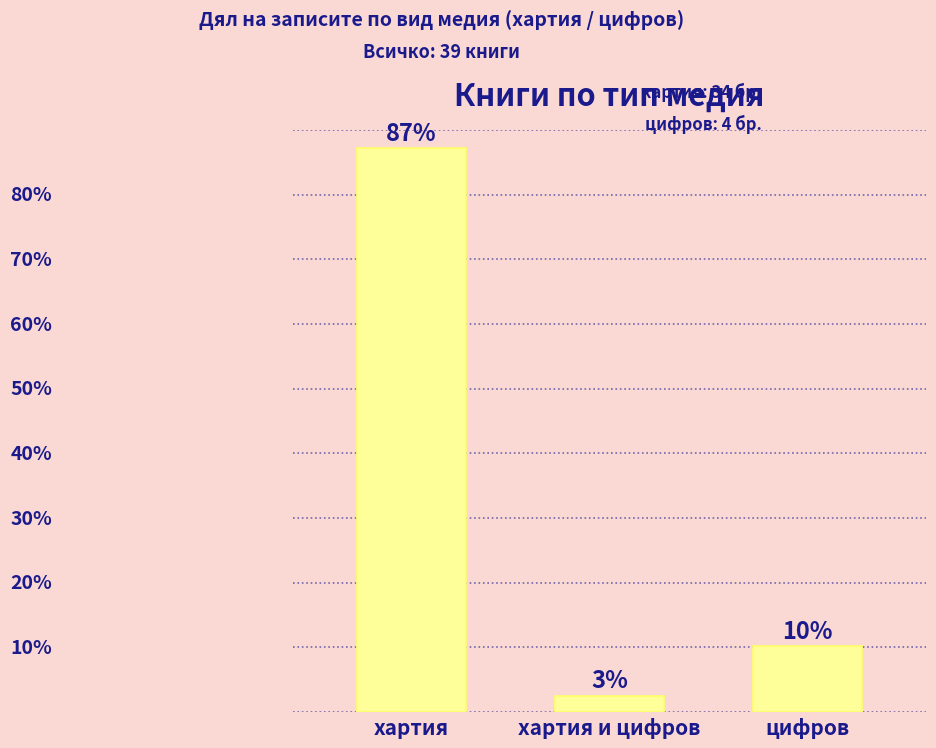

What is the label of the 2nd bar from the left?

хартия и цифров